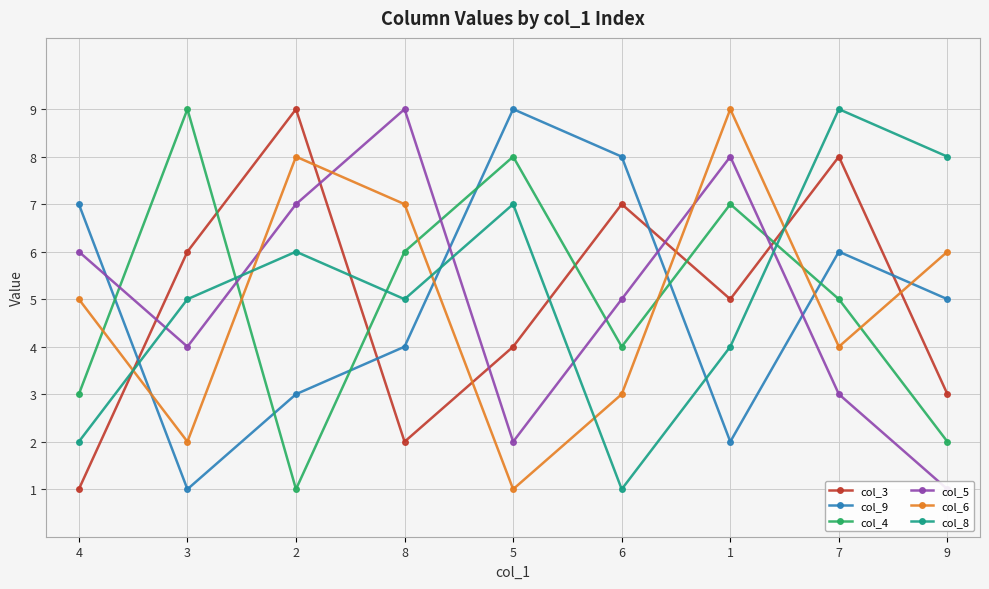

Reading left to right, what are all the values shown in this chart?

col_3: 4=1	3=6	2=9	8=2	5=4	6=7	1=5	7=8	9=3
col_9: 4=7	3=1	2=3	8=4	5=9	6=8	1=2	7=6	9=5
col_4: 4=3	3=9	2=1	8=6	5=8	6=4	1=7	7=5	9=2
col_5: 4=6	3=4	2=7	8=9	5=2	6=5	1=8	7=3	9=1
col_6: 4=5	3=2	2=8	8=7	5=1	6=3	1=9	7=4	9=6
col_8: 4=2	3=5	2=6	8=5	5=7	6=1	1=4	7=9	9=8